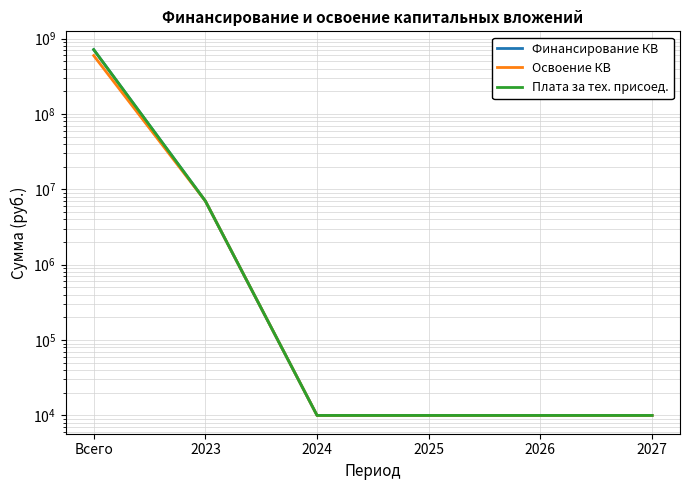

True or false: Финансирование КВ and Плата за тех. присоед. intersect in this chart.

False